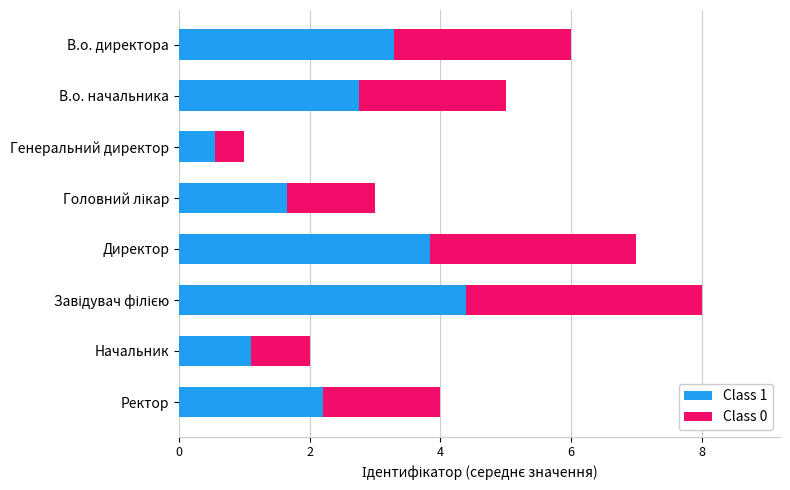

What is the highest value of the Class 1 series?

4.4